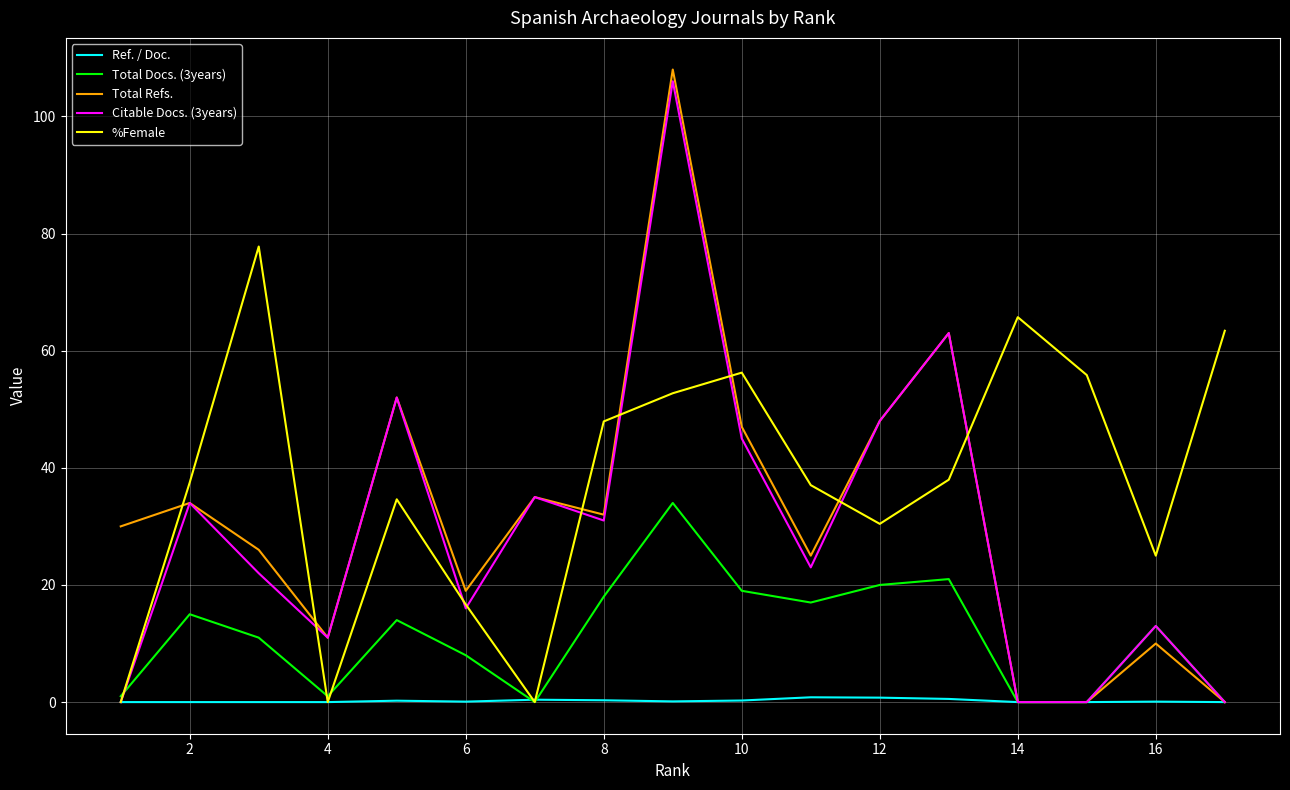

What is the average value of the Total Refs. series?

31.8